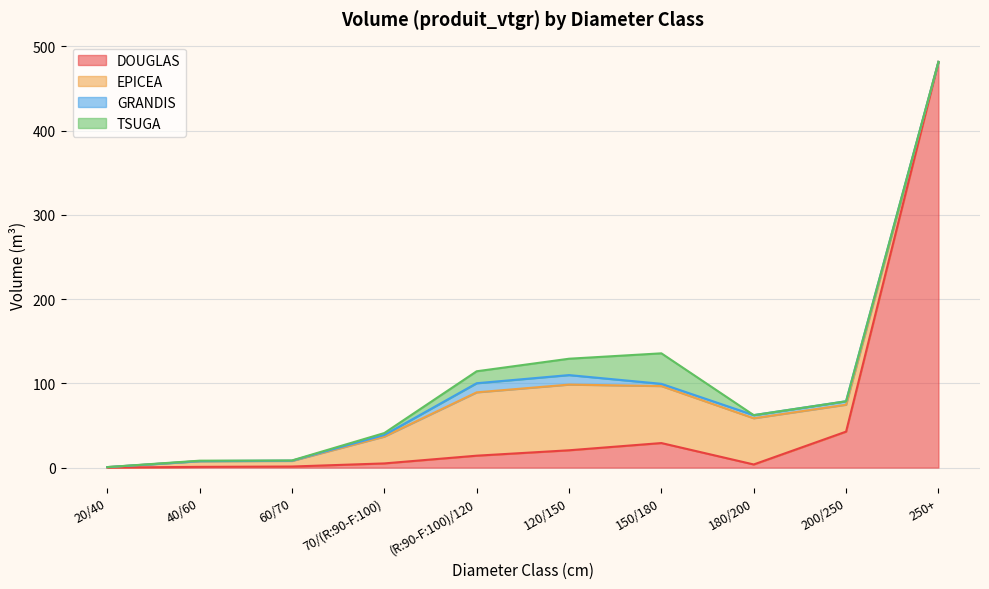

Where is the first local minimum for GRANDIS?

150/180